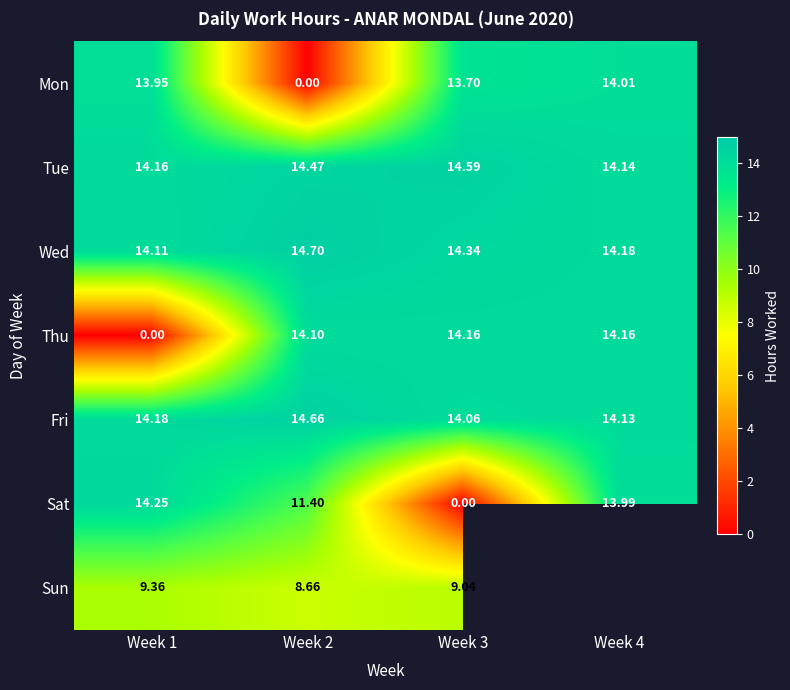

Is the value of Fri at Week 4 greater than the value of Thu at Week 3?

No